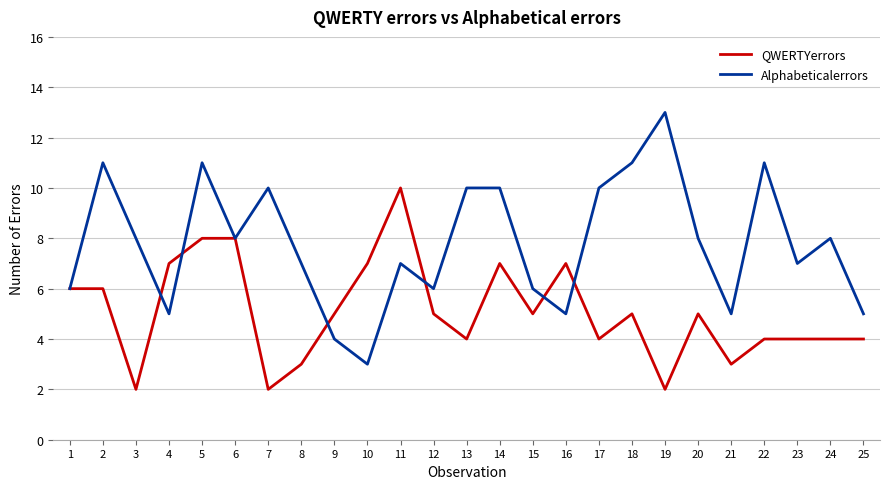

At which label does Alphabeticalerrors reach its minimum?

10